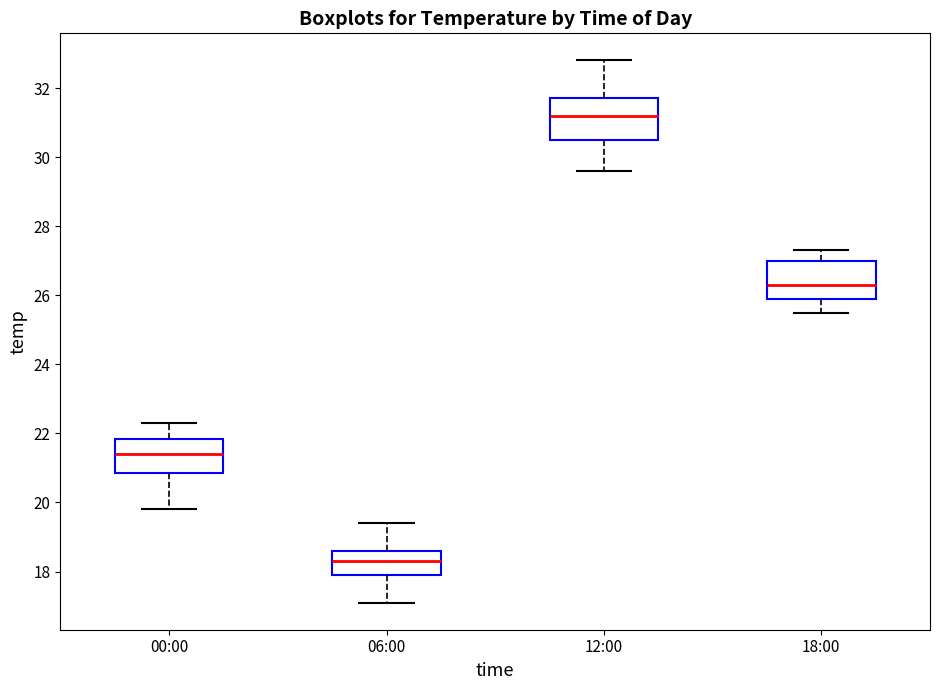

Where does the lower whisker of the box for 12:00 end on the y-axis? The values are not printed on the chart, so give them approximately, as read against the axis.

29.6